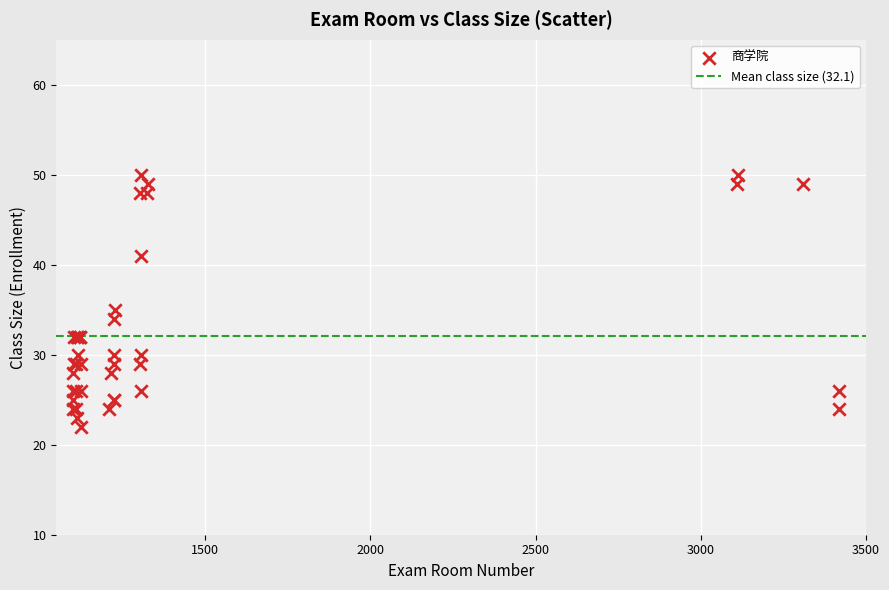

What Y value in the scatter plot is closest to 36?

35